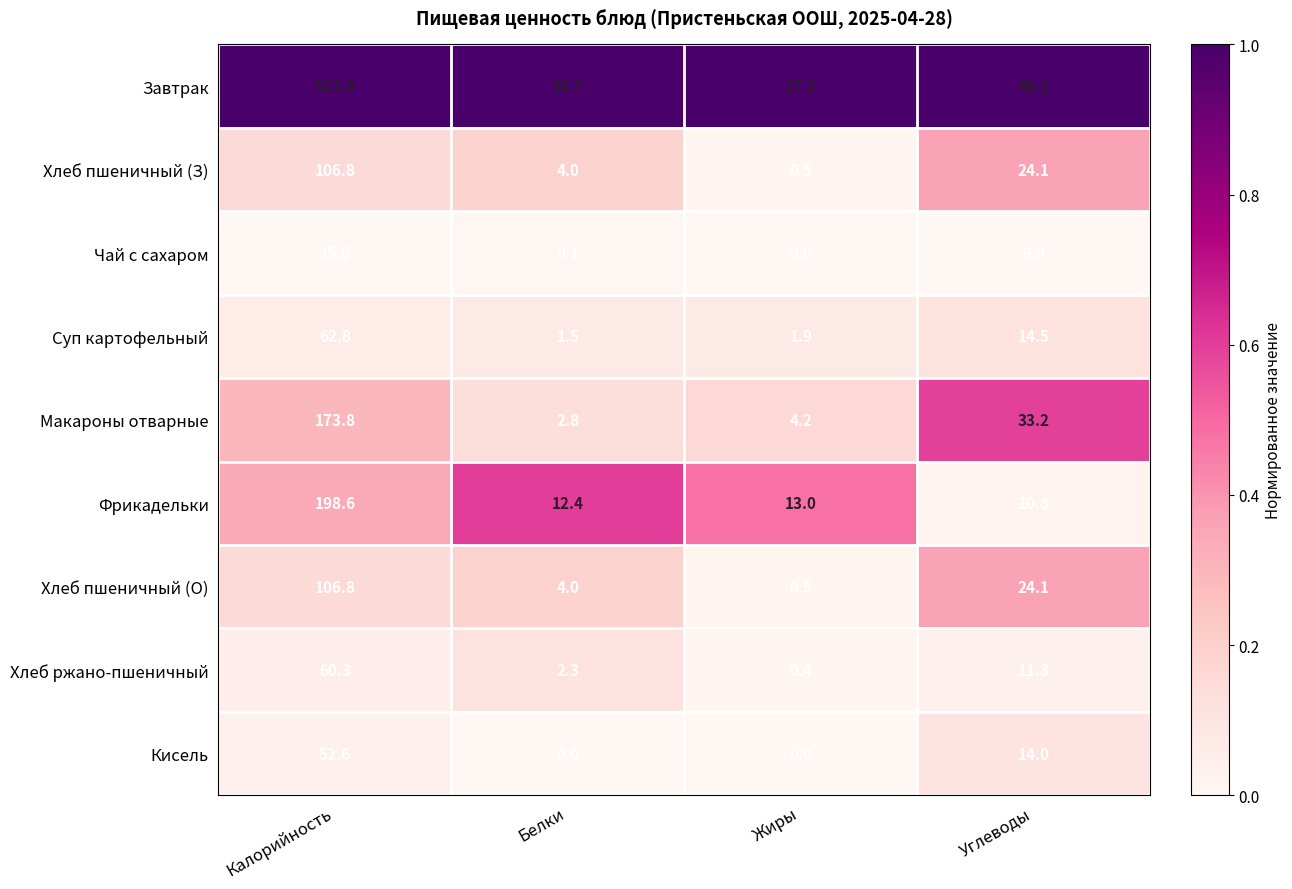

Is it true that Кисель equals 0.0 at Жиры?

True